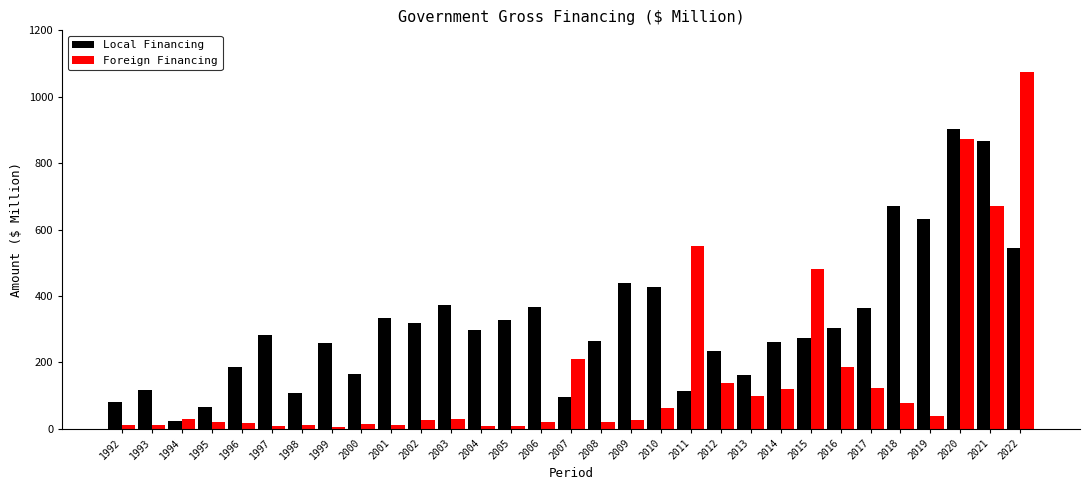

Is it true that Local Financing equals 231.2 at 2021?

False